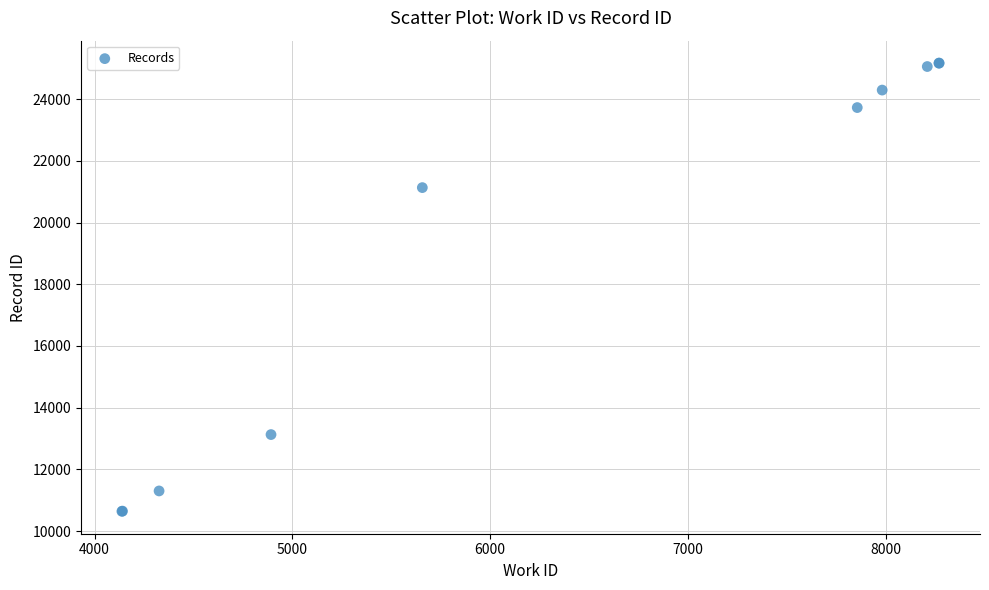

What Y value in the scatter plot is closest to 17903?

21131